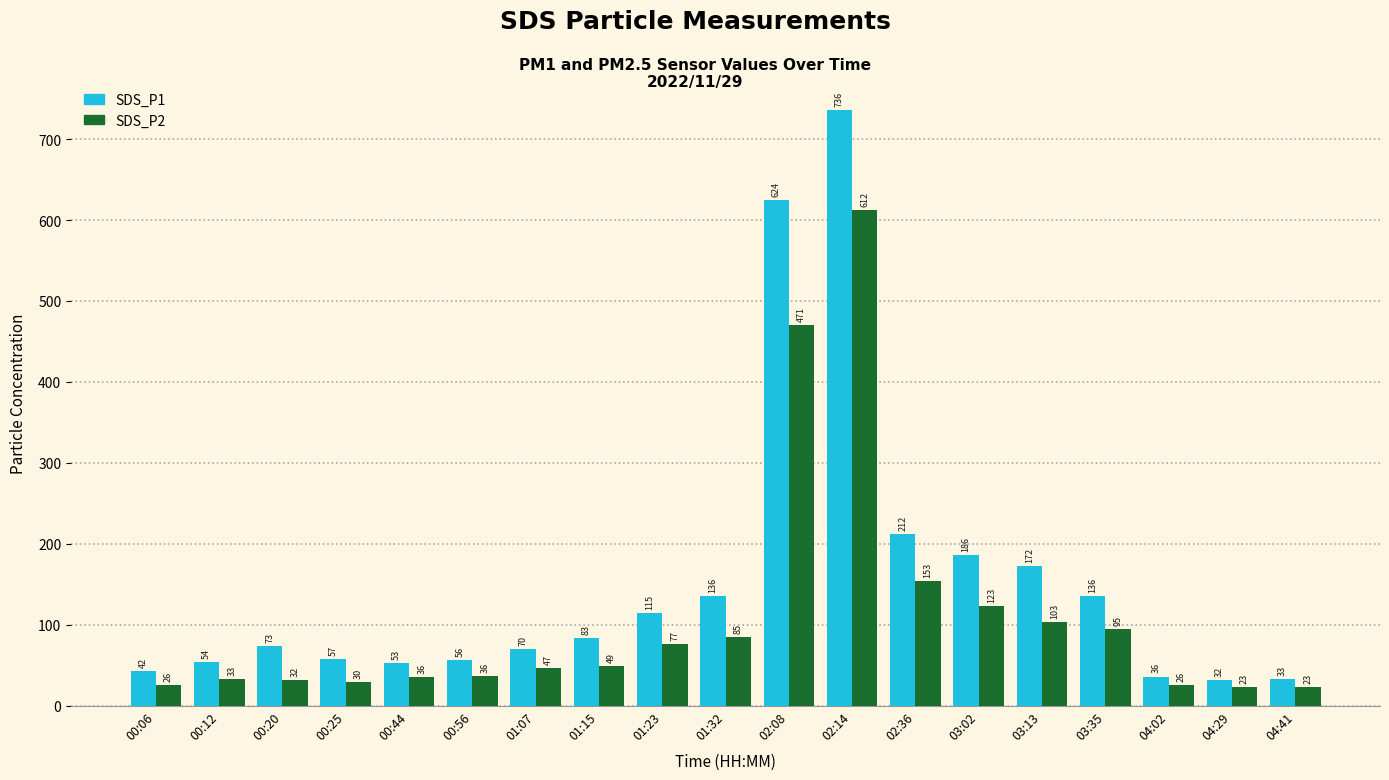

List the series in order of their peak value, lowest first.

SDS_P2, SDS_P1